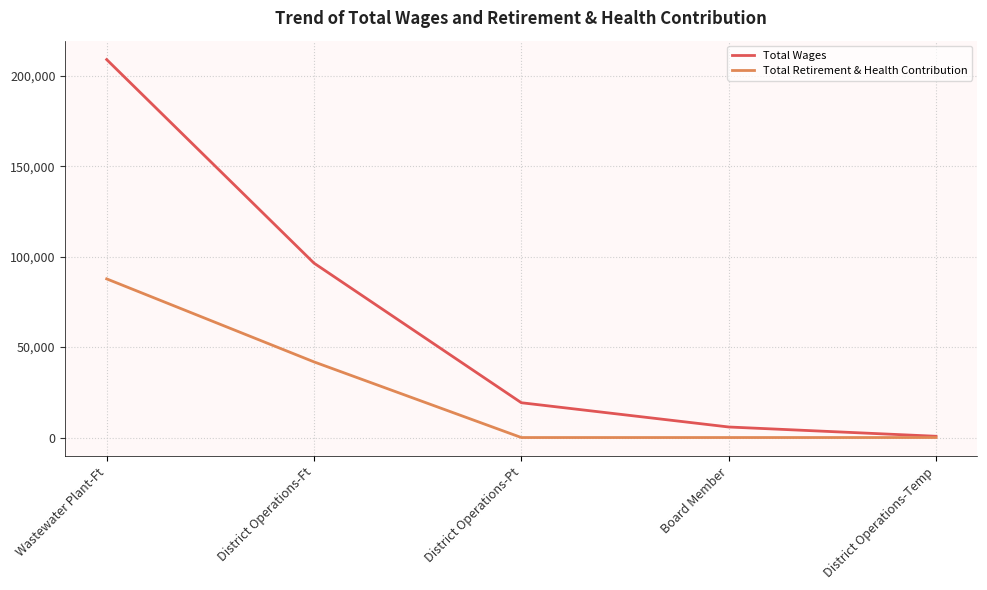

Which label corresponds to the largest value in the chart?

Wastewater Plant-Ft